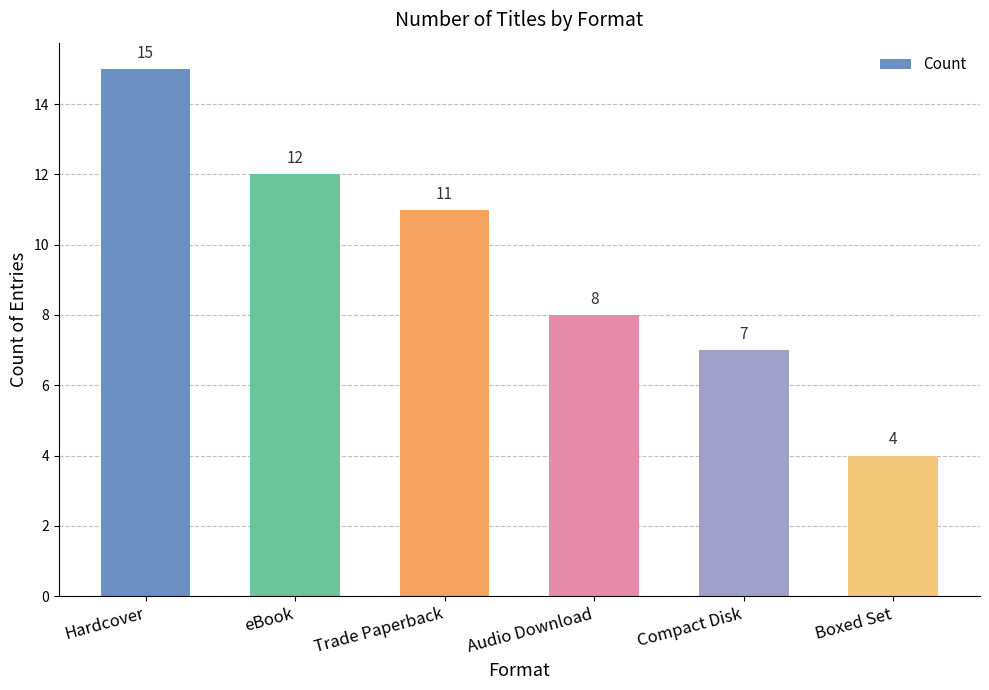

How many values are below 11?

3